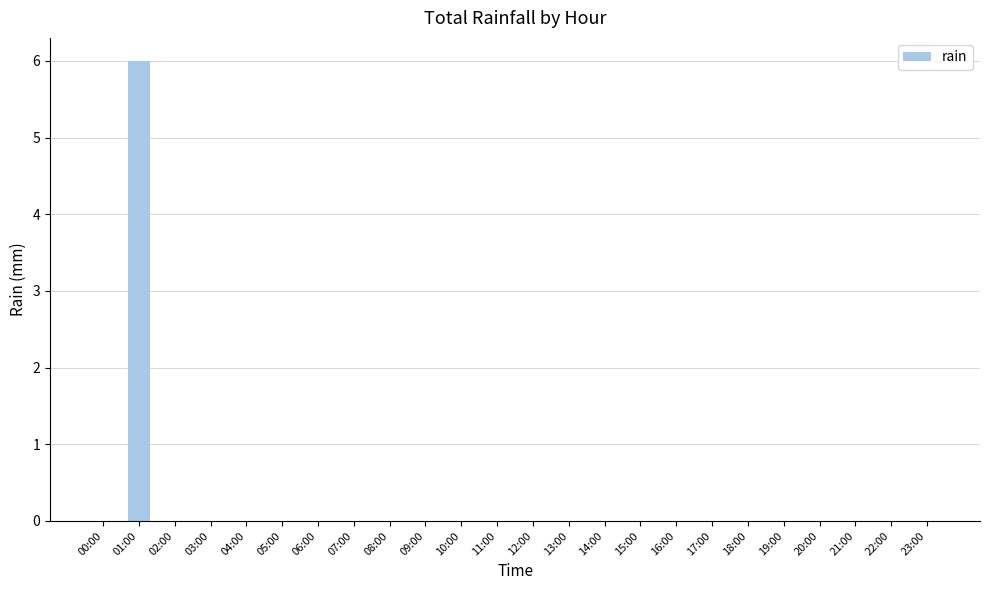

What is the sum of all values?

6